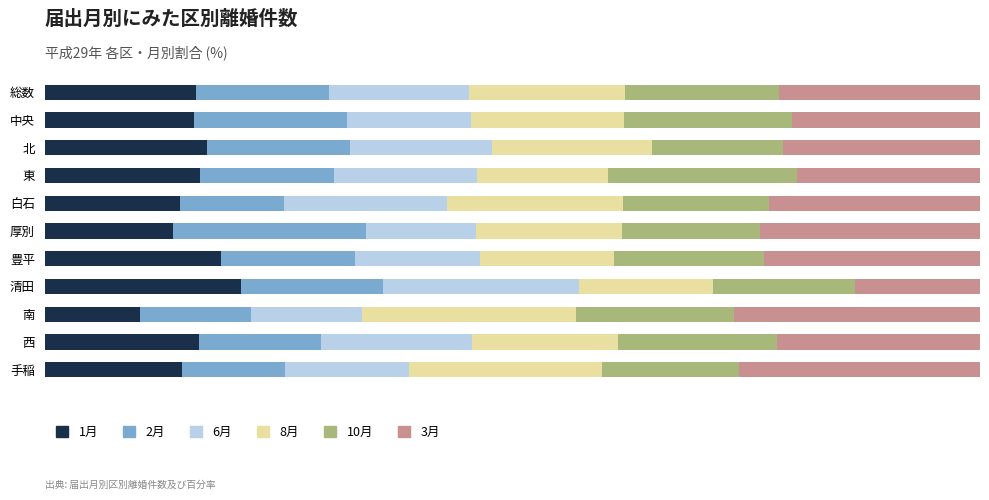

What are all the series names shown in the legend?

1月, 2月, 6月, 8月, 10月, 3月